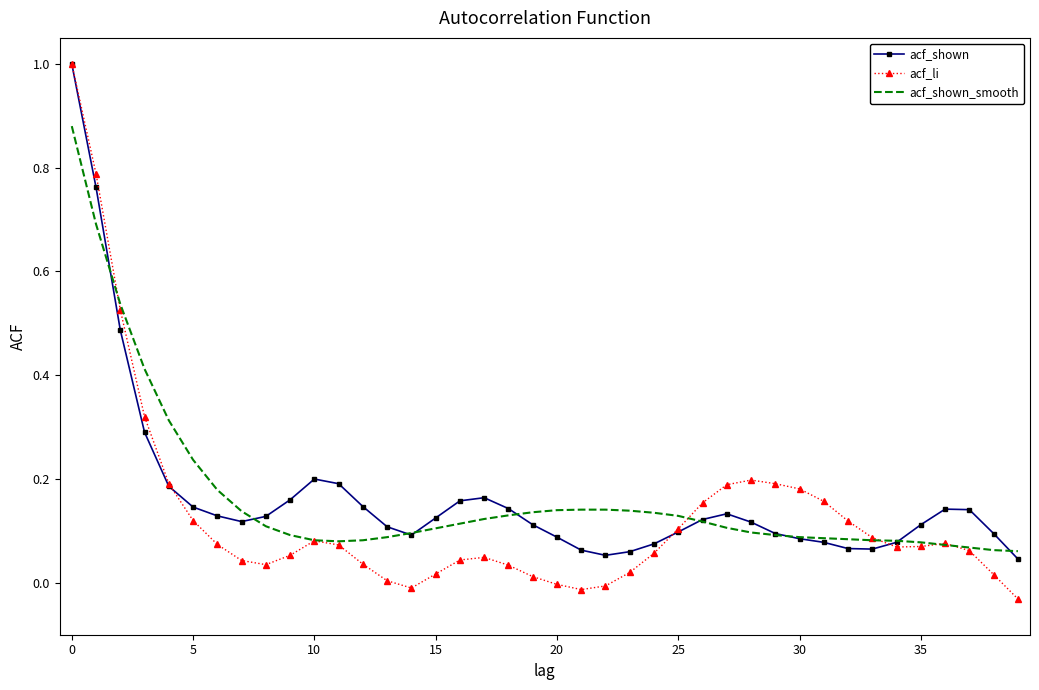

At how many categories does at least one series exceed 0?

40